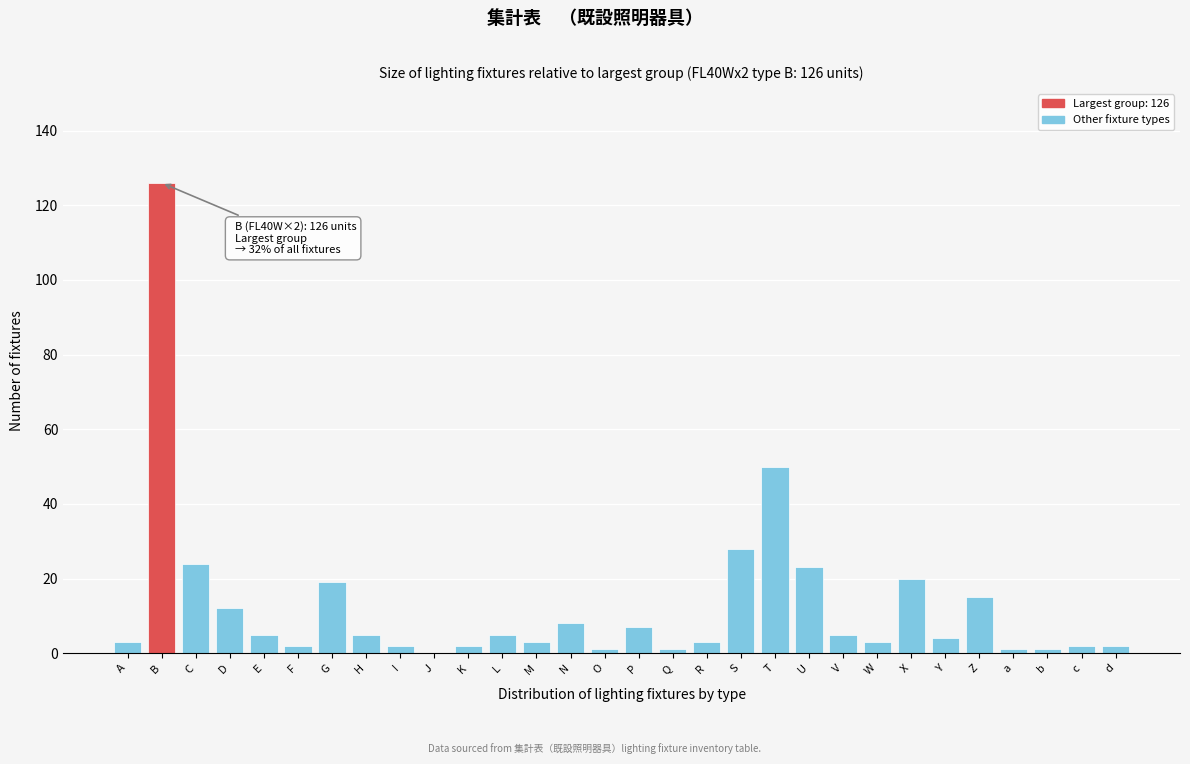

At which label is the value closest to 63?

T